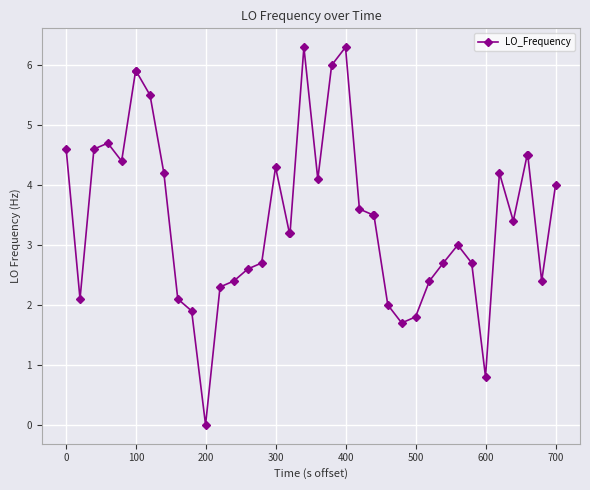

What is the value of the 10th point from the left?

2.1